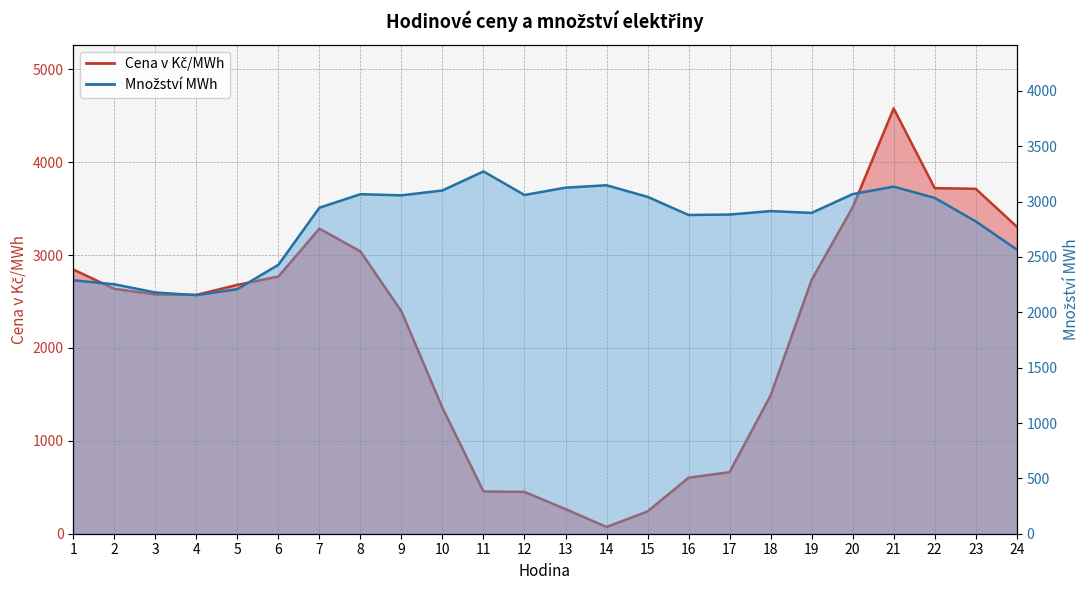

What is the sum of all Množství MWh values?

67536.0